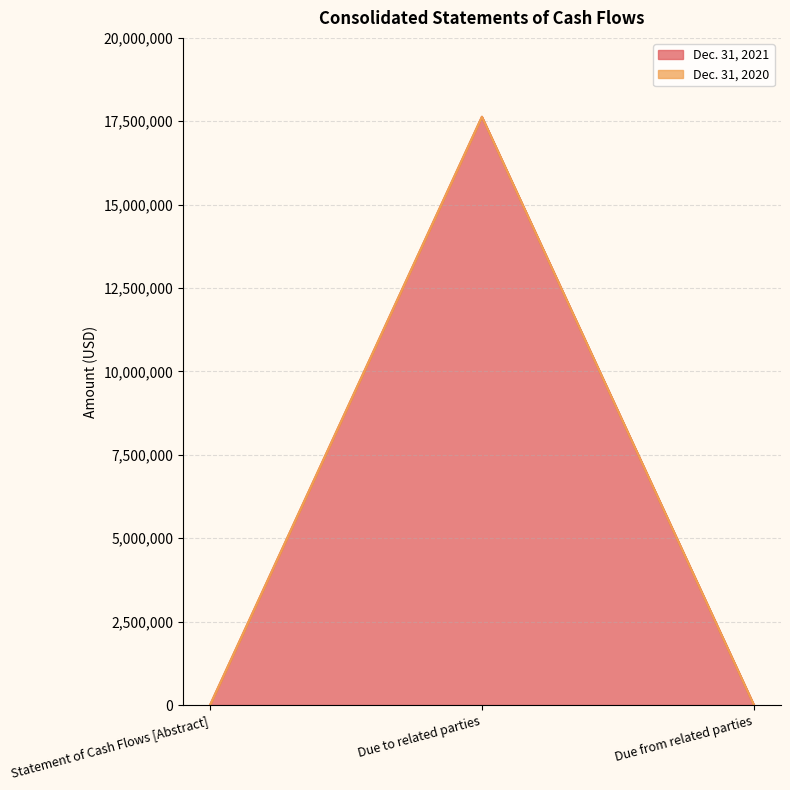

What position from the left is Statement of Cash Flows [Abstract]?

1